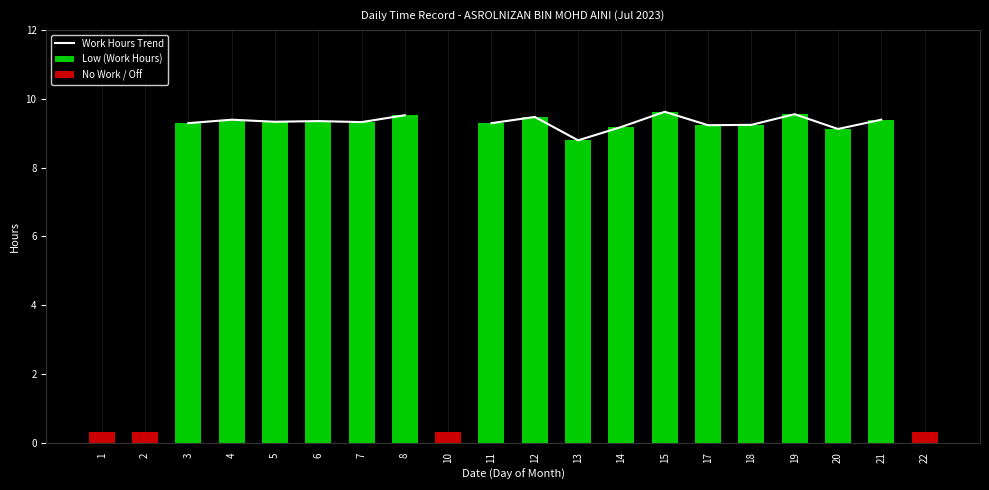

What is the maximum value for No Work / Off?

0.3